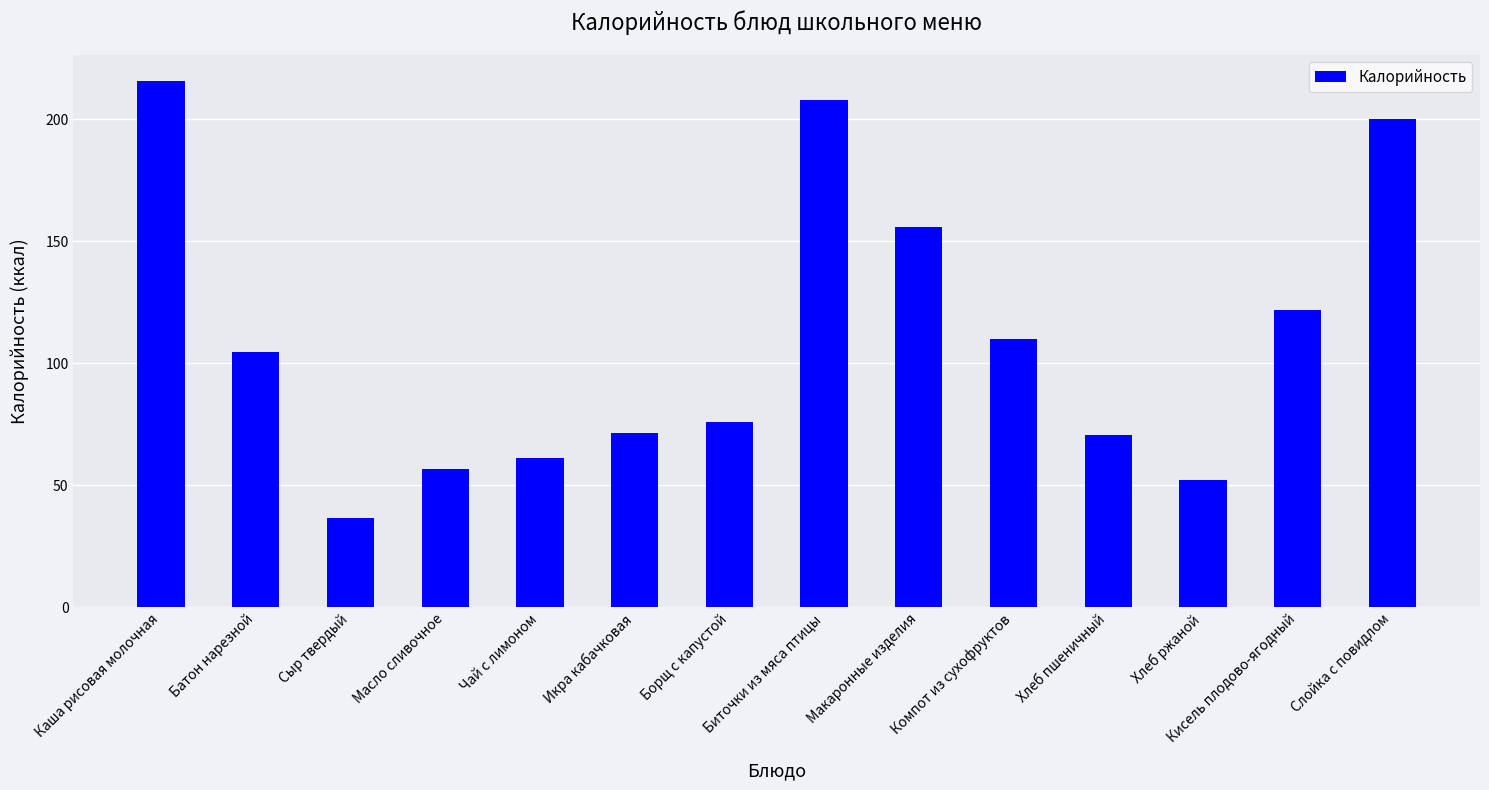

The chart shows a value of 76.0 at Борщ с капустой. True or false?

True